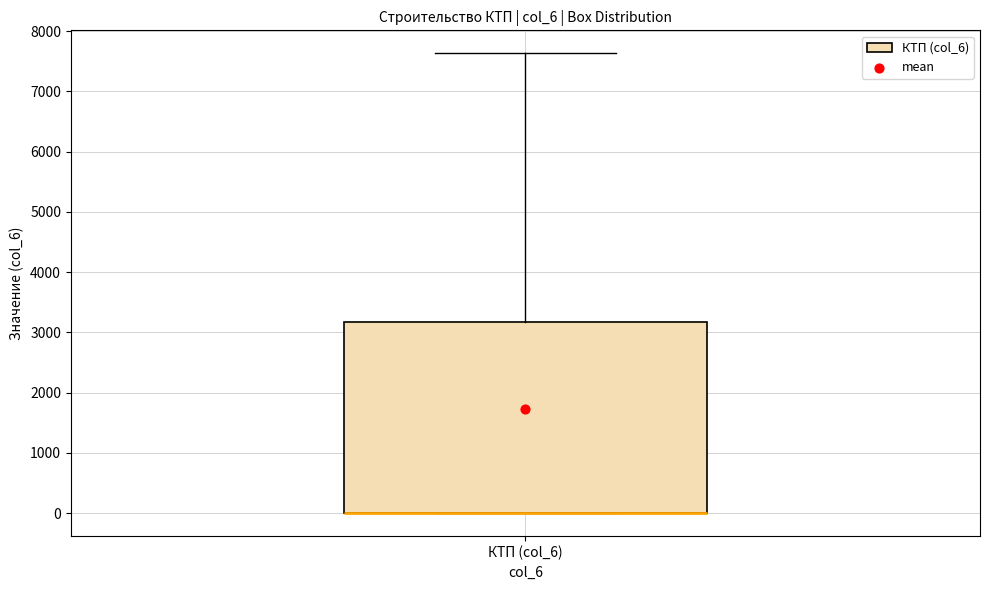

Transcribe this box plot: give where the median line is, the range the box spans, and where the two whiskers end, as read against the y-axis. The values are not printed on the chart, so give them approximately, as read against the axis.

median 0 (drawn on the box's lower edge), box 0 to 3200, whiskers 0 to 7600